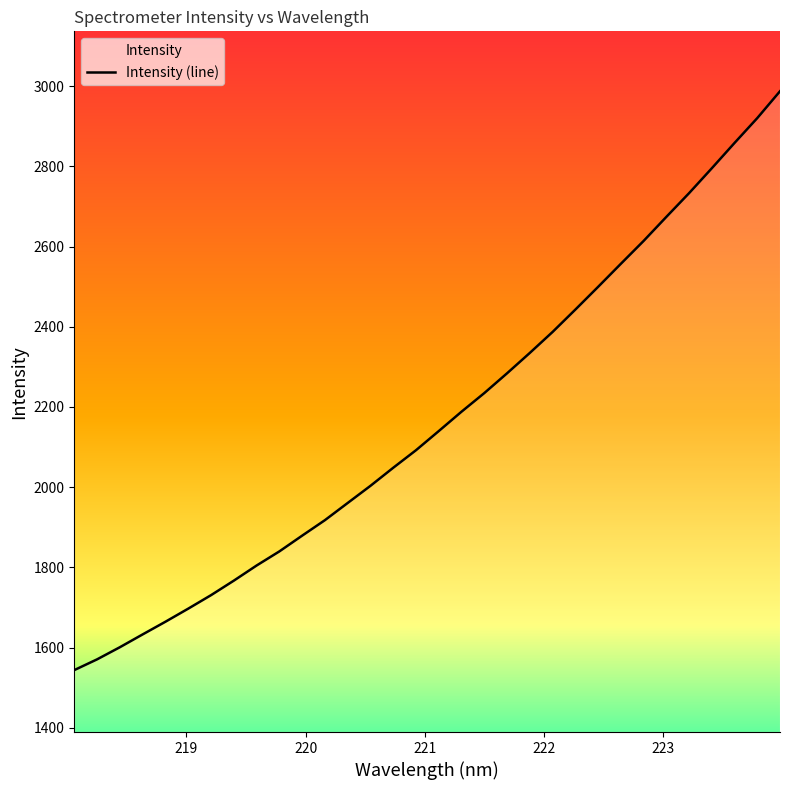

Reading right to left, list all the values displayed in this chart.

2987.2	2920.2	2858.3	2795.1	2733.1	2673.8	2613.8	2556.9	2499.4	2442.7	2387.0	2334.8	2283.9	2234.6	2188.3	2139.9	2092.2	2048.5	2003.4	1960.7	1917.8	1879.2	1839.9	1804.7	1767.0	1730.8	1697.2	1664.6	1633.0	1601.0	1570.8	1544.0